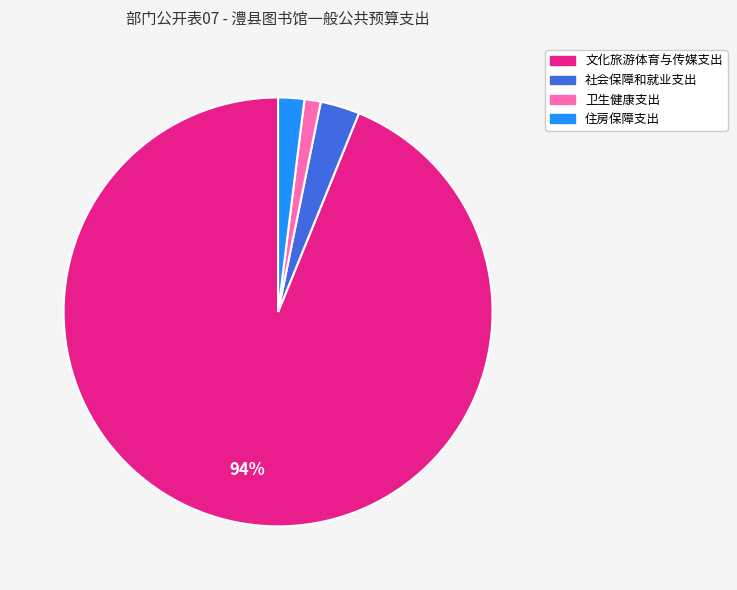

How many segments does this pie chart have?

4